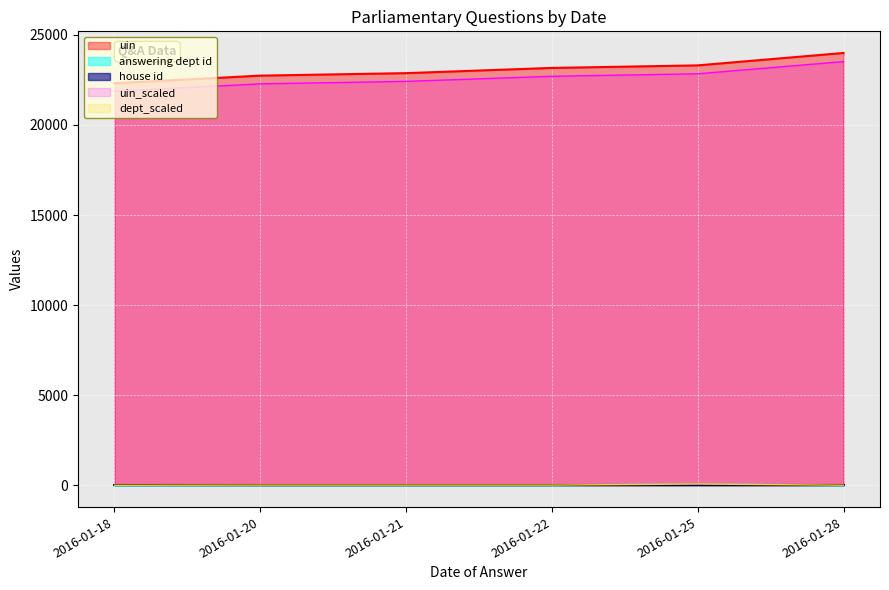

What is the minimum value for uin_scaled?

21864.8